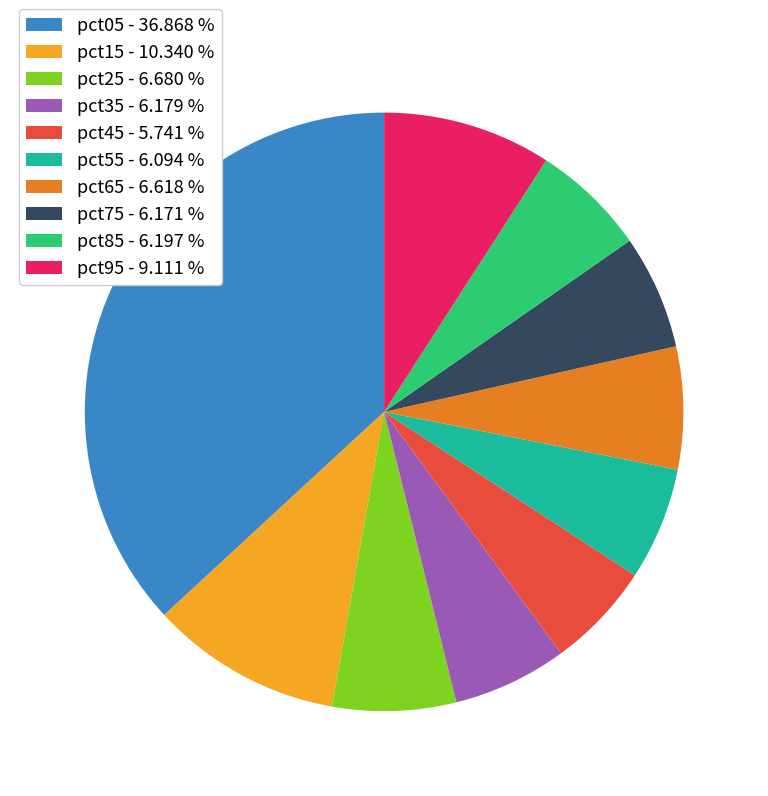

Is the sum of pct35 - 6.179 % and pct15 - 10.340 % greater than half?

No